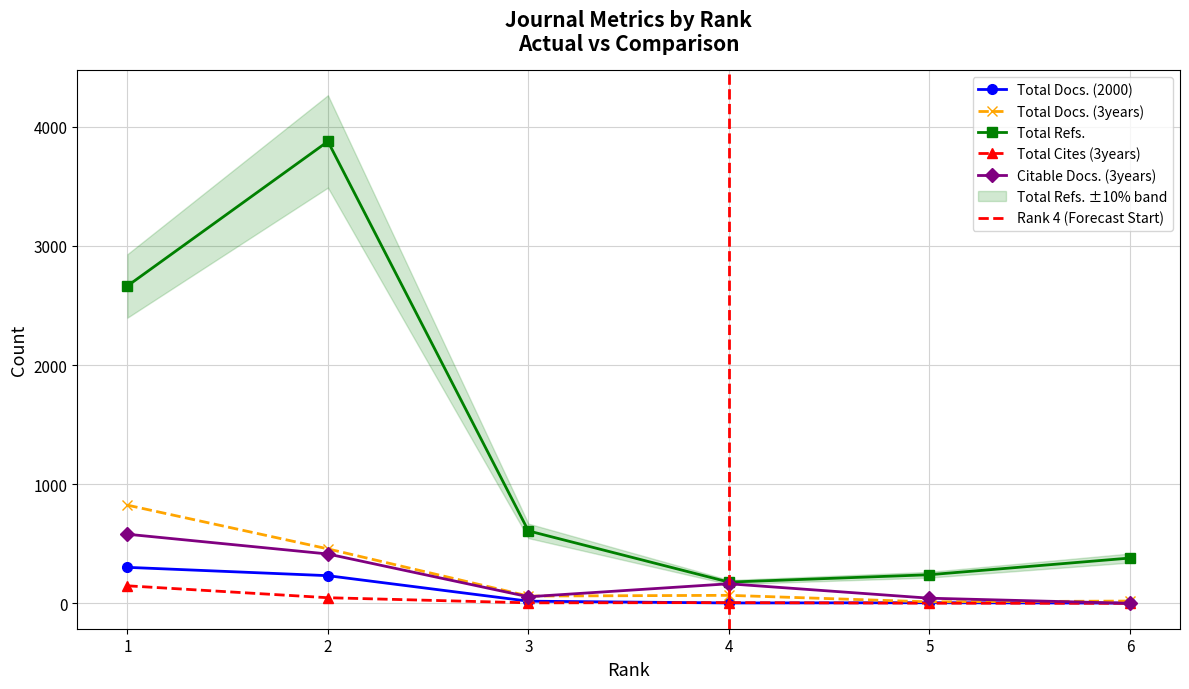

At which category is the sum across all series the highest?

2